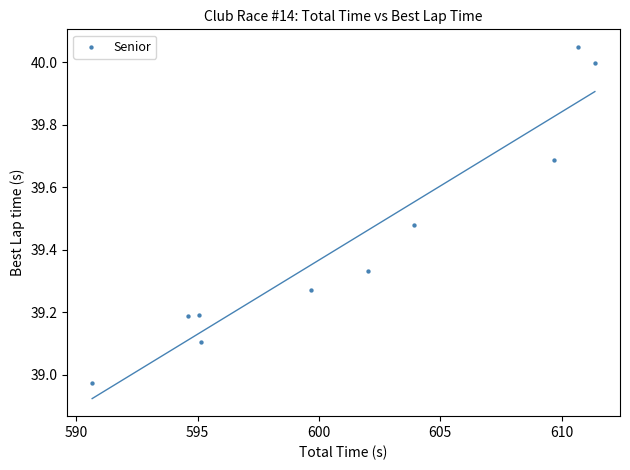

What is the range of Y values (max minus min)?

1.1